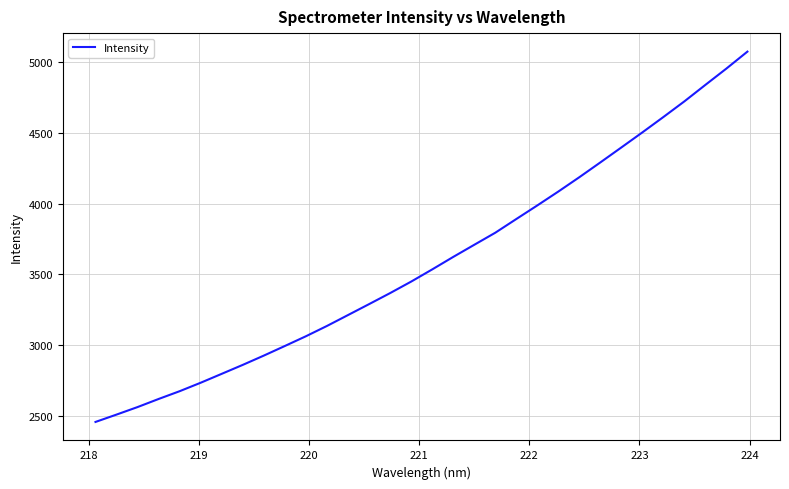

What is the difference between the maximum and minimum values?

2620.3